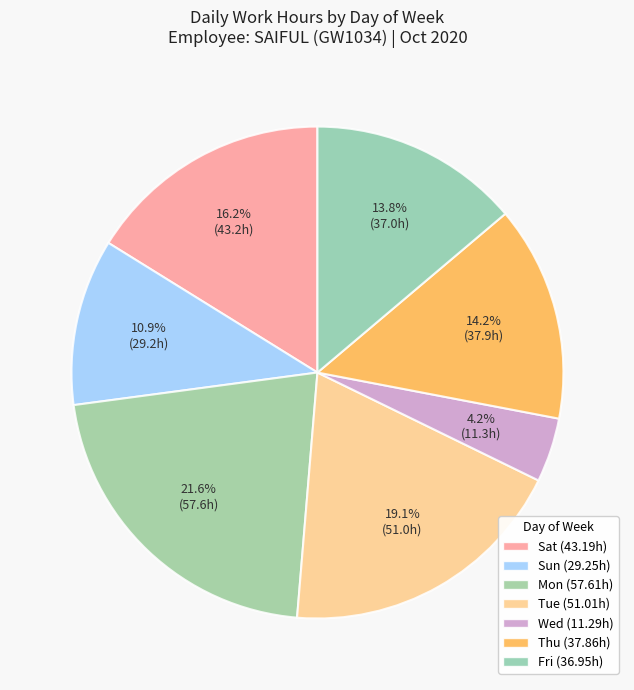

Count the number of slices in the pie.

7